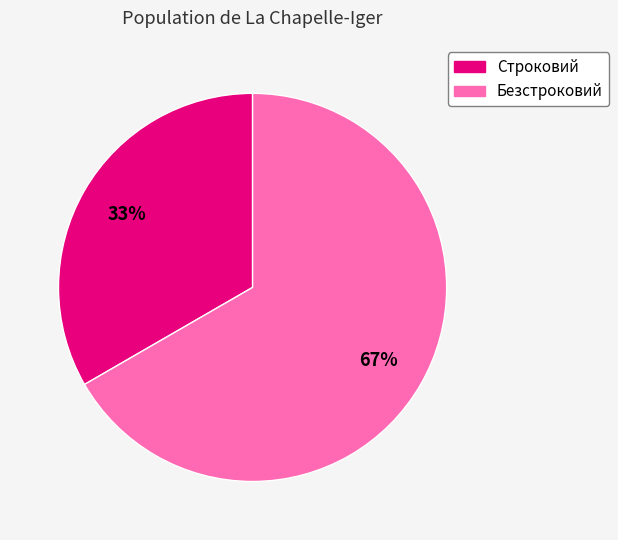

Rank the categories by value from lowest to highest.

Строковий, Безстроковий